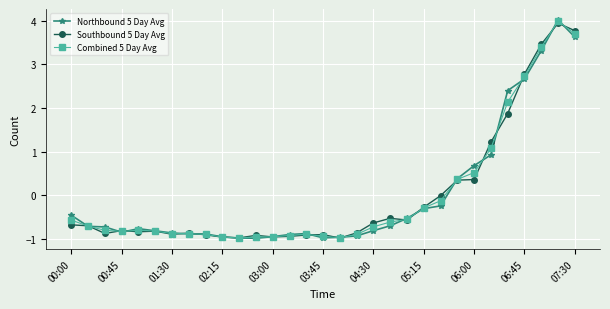

What is the minimum value shown in the chart?

-1.0